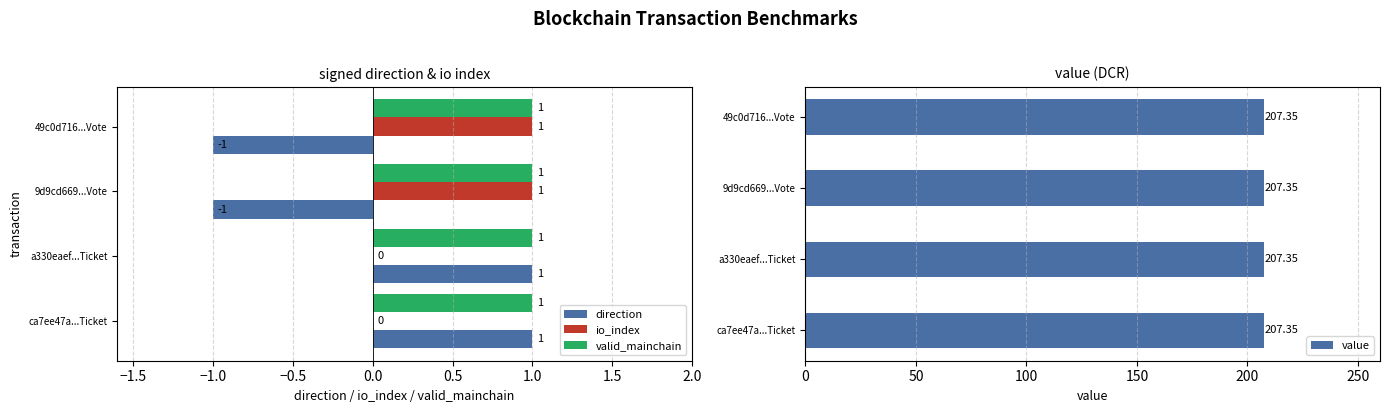

How many data points in direction are less than 1?

2